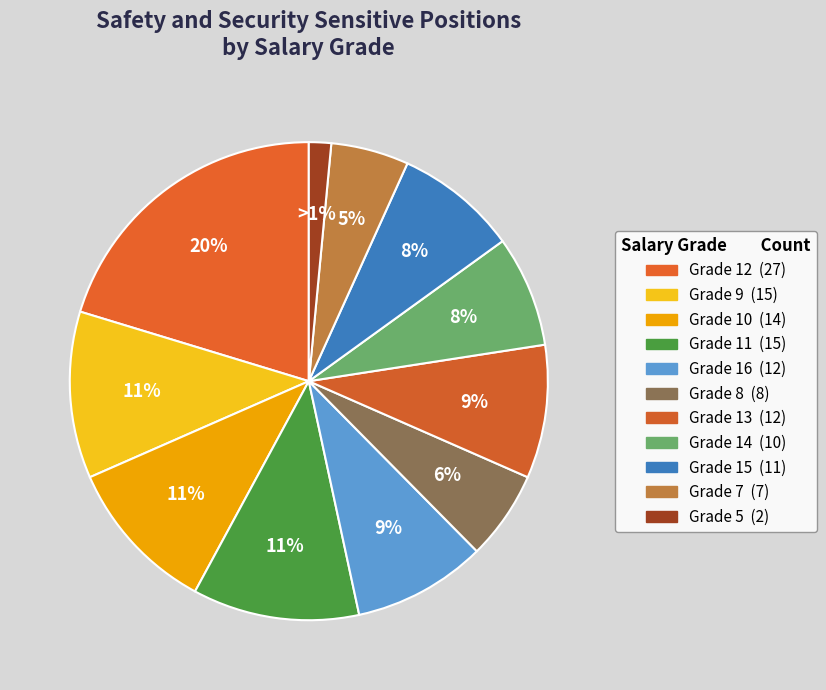

How many segments does this pie chart have?

11